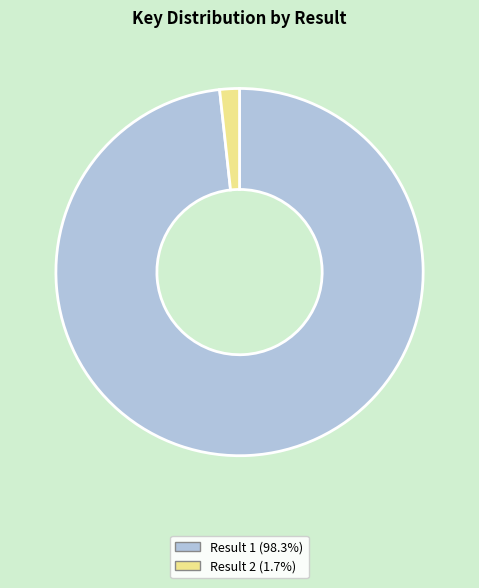

What is the ratio of the value at Result 1 (98.3%) to the value at Result 2 (1.7%)?

56.7